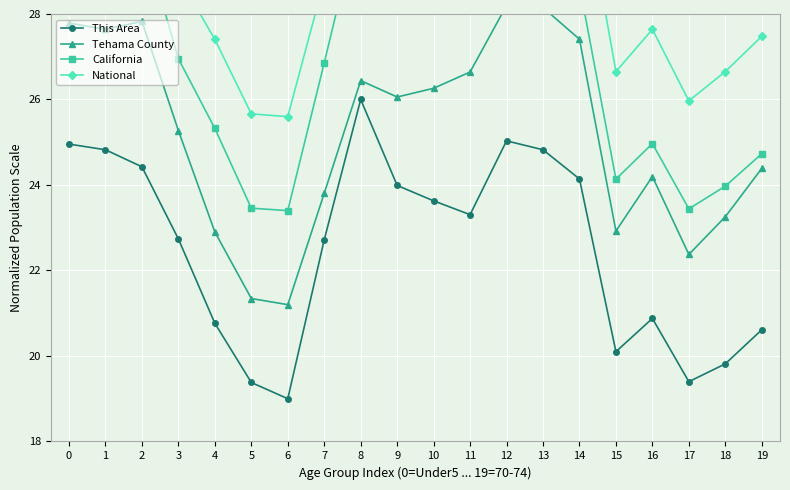

What is the difference between the second highest and second lowest values in the National series?

6.8